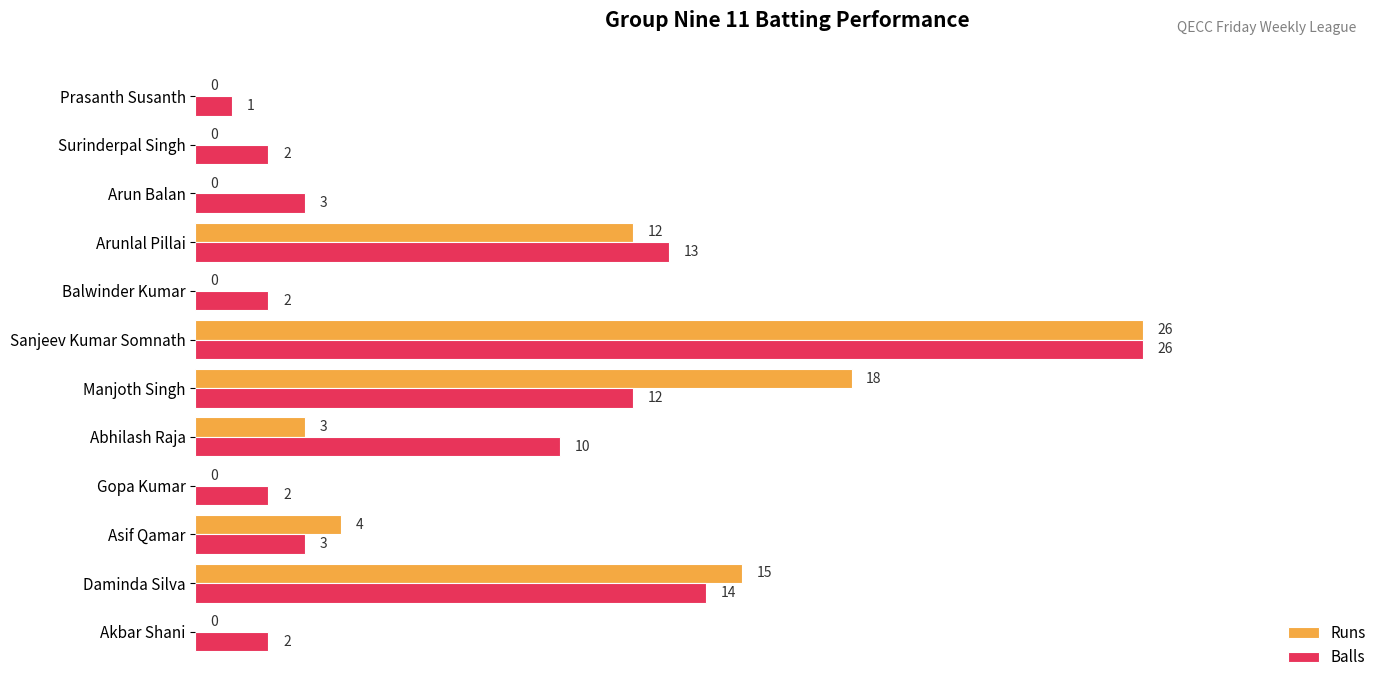

What is the highest value of the Runs series?

26